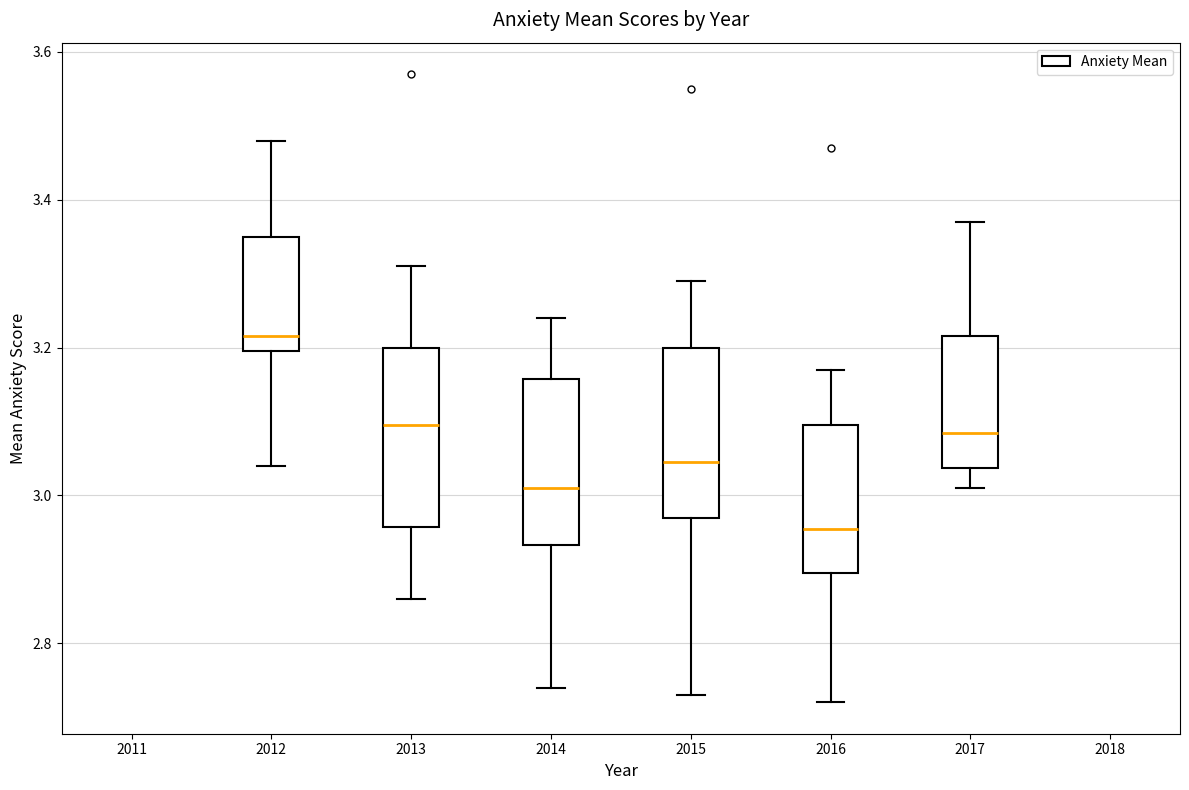

Where does the median line of the box at x = 2017 sit on the y-axis? The values are not printed on the chart, so give them approximately, as read against the axis.

3.08